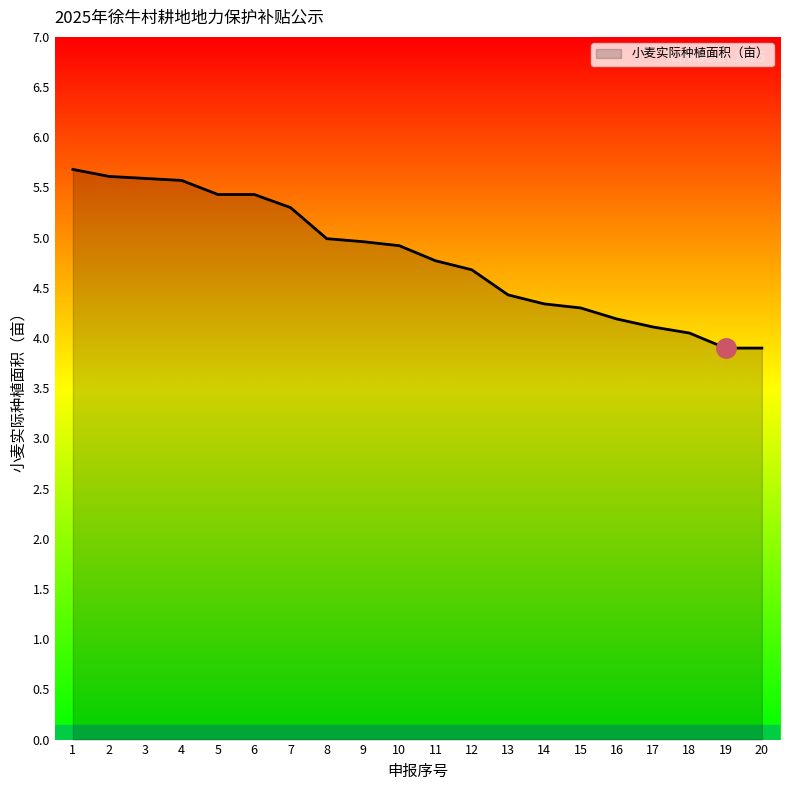

What is the difference between the values at 7 and 4?

0.3